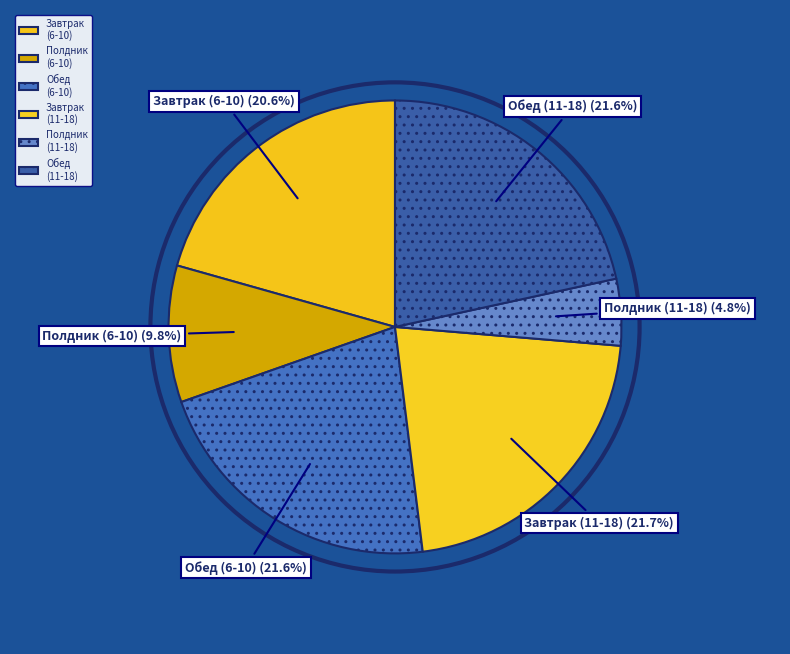

Which category has the smallest portion of the pie?

Полдник (11-18)